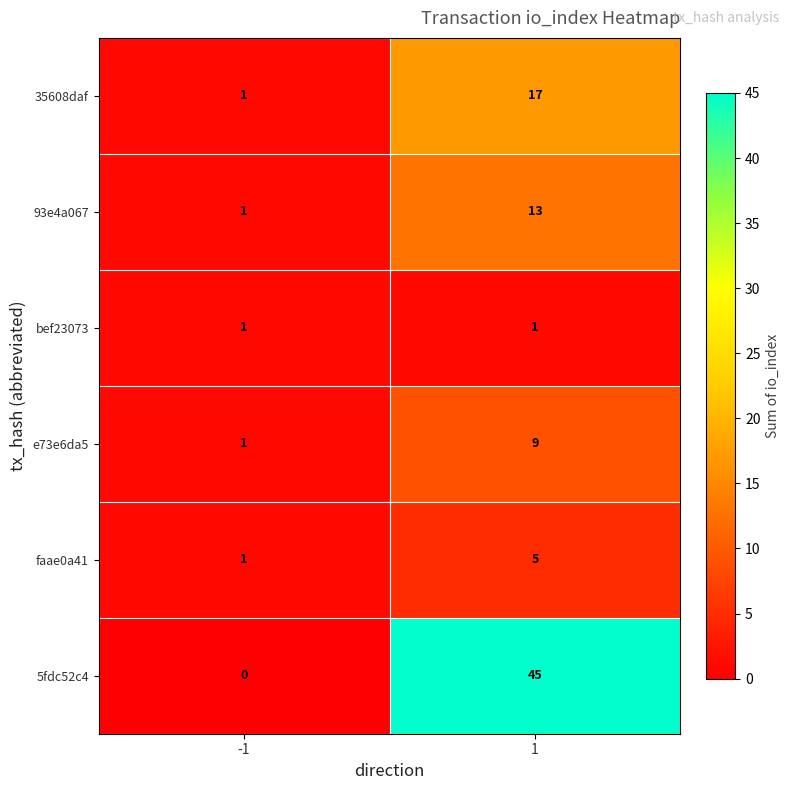

Reading right to left, list all the values displayed in this chart.

35608daf: 17	1
93e4a067: 13	1
bef23073: 1	1
e73e6da5: 9	1
faae0a41: 5	1
5fdc52c4: 45	0